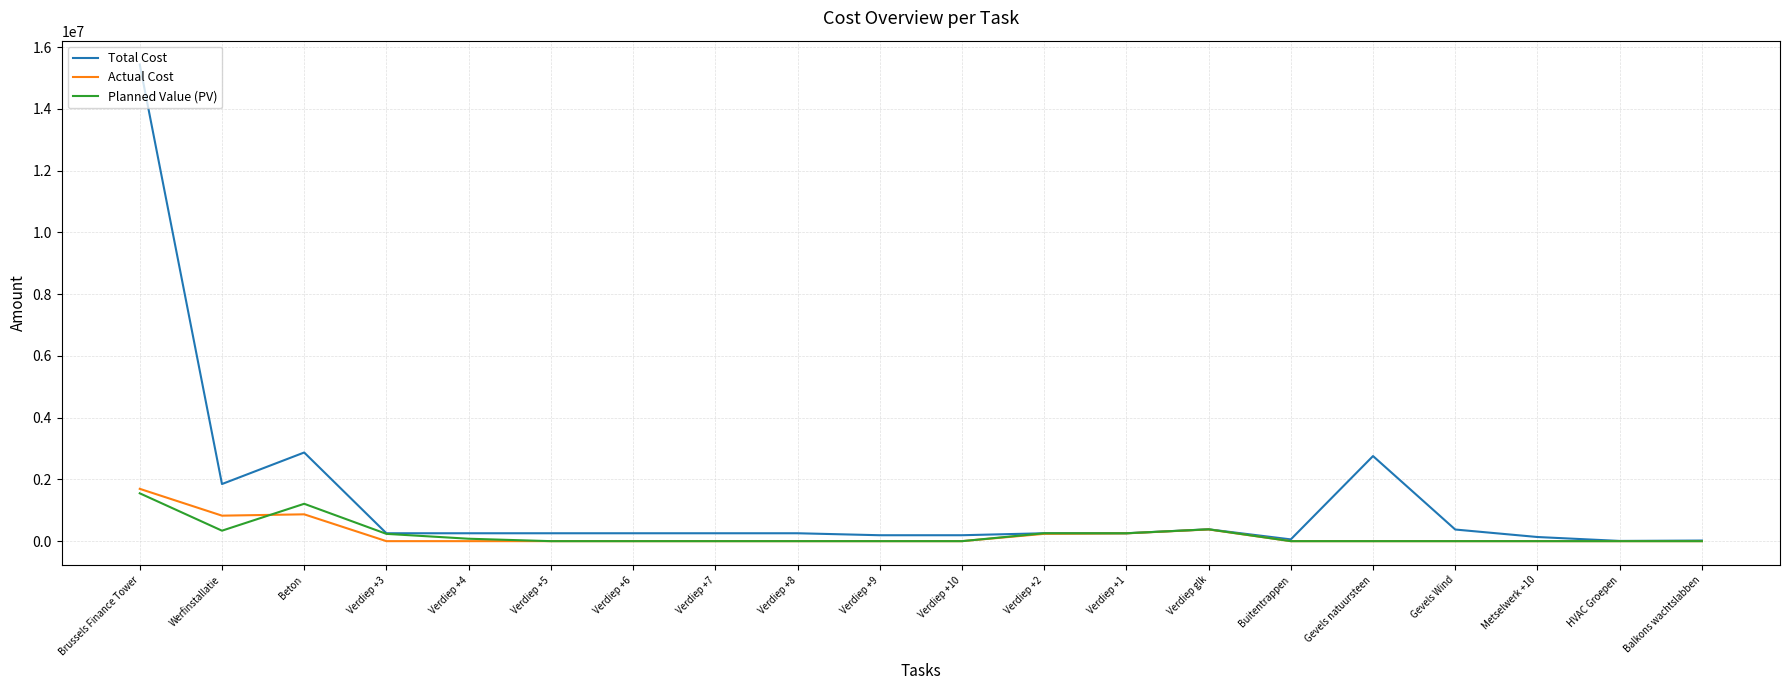

Which series has the widest spread of values?

Total Cost